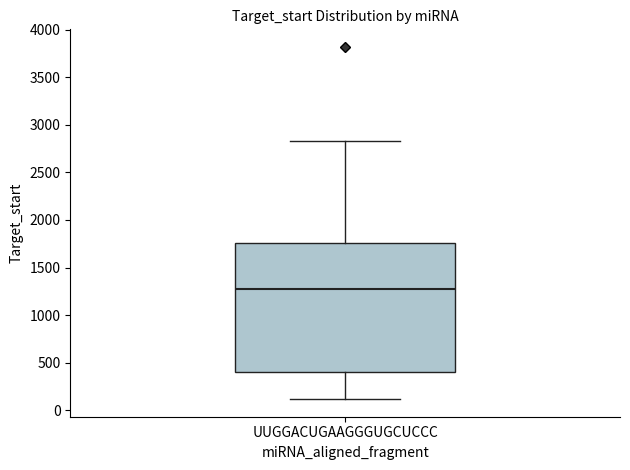

Read this box plot against the y-axis: the position of the median line, the range covered by the box, and the ends of both whiskers. The values are not printed on the chart, so give them approximately, as read against the axis.

median 1250, box 400 to 1750, whiskers 100 to 2850